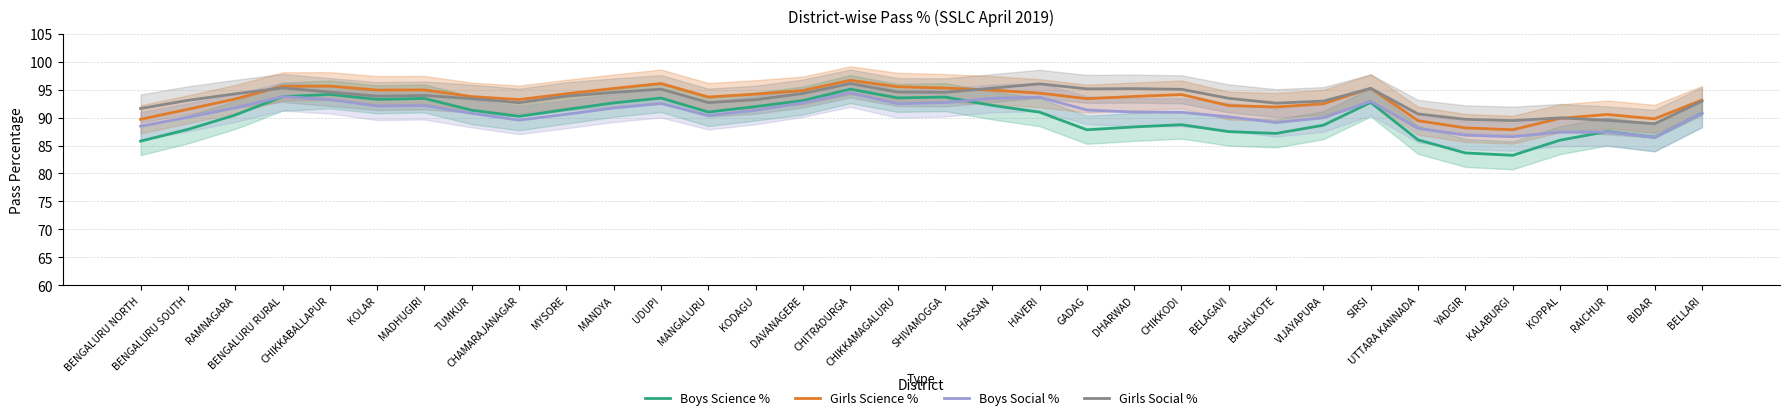

How many lines are shown in the chart?

4